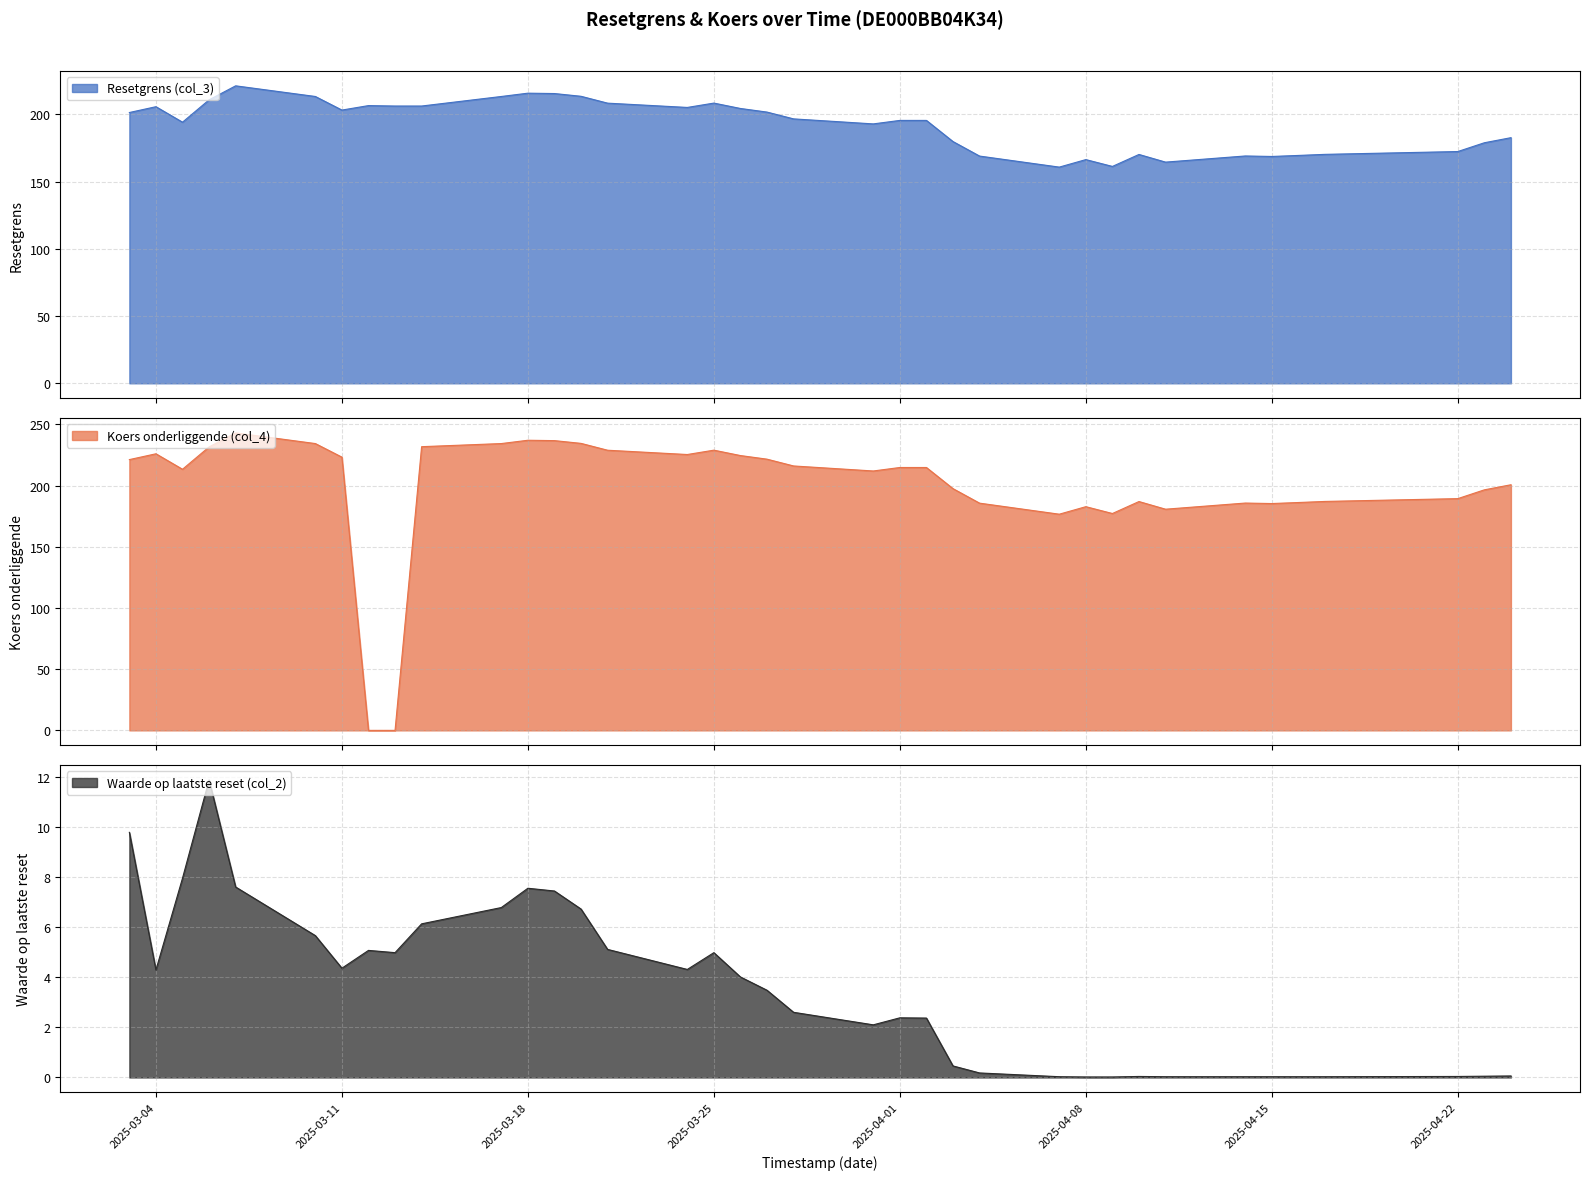

List the series in order of their peak value, lowest first.

Waarde op laatste reset (col_2), Resetgrens (col_3), Koers onderliggende (col_4)